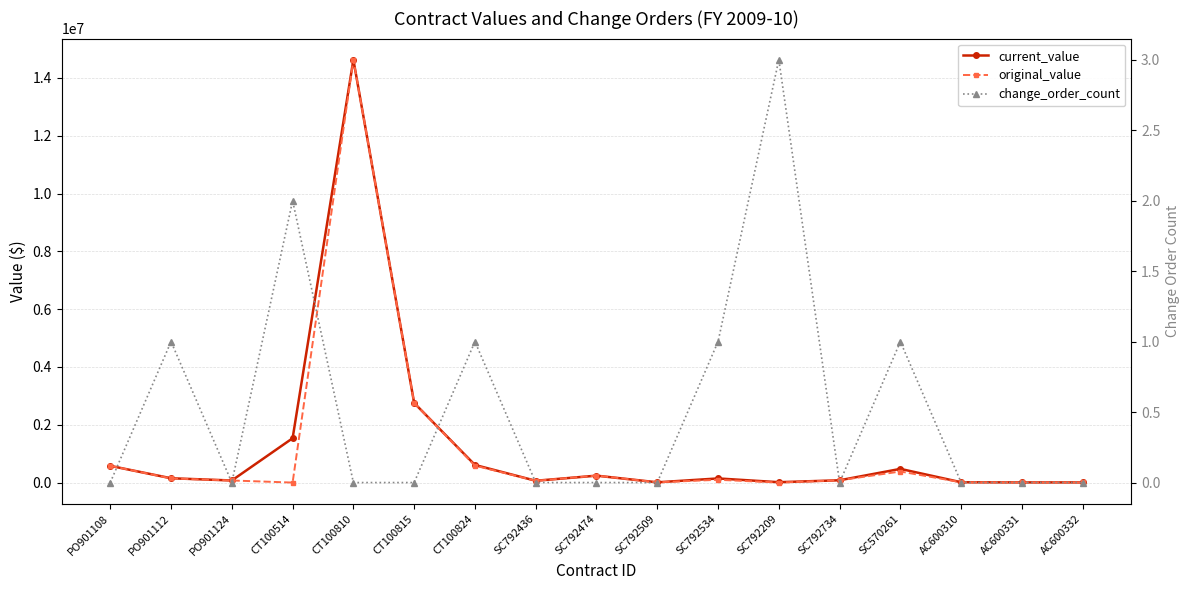

At which label is change_order_count closest to 1?

PO901112